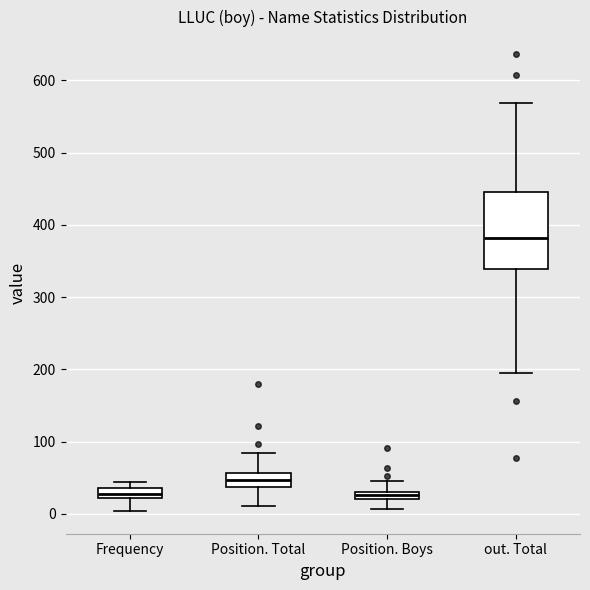

Which box has the highest median line?

out. Total